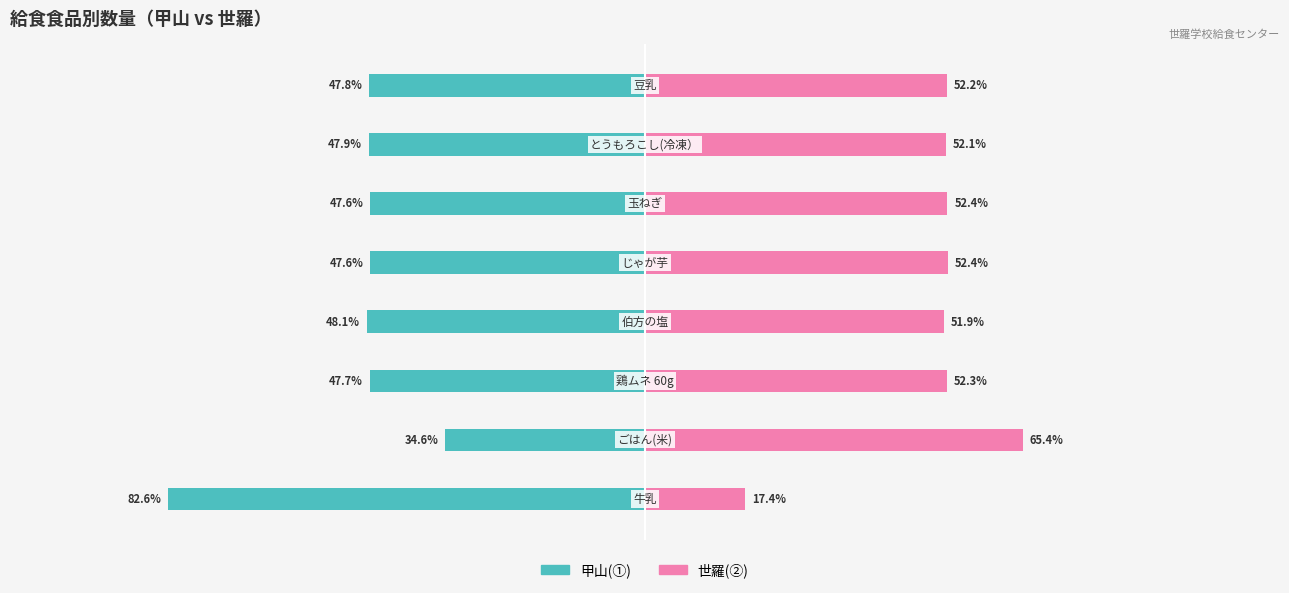

What is the sum of the 世羅(②) values at 0 and 3?

69.3